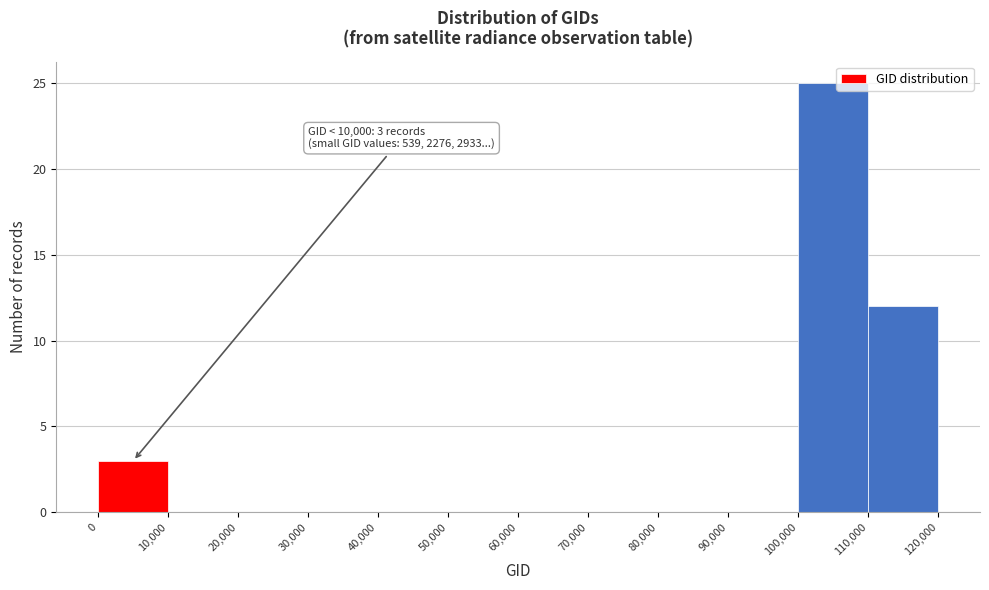

Over which range of the x-axis is the bar tallest?

100,000 to 110,000